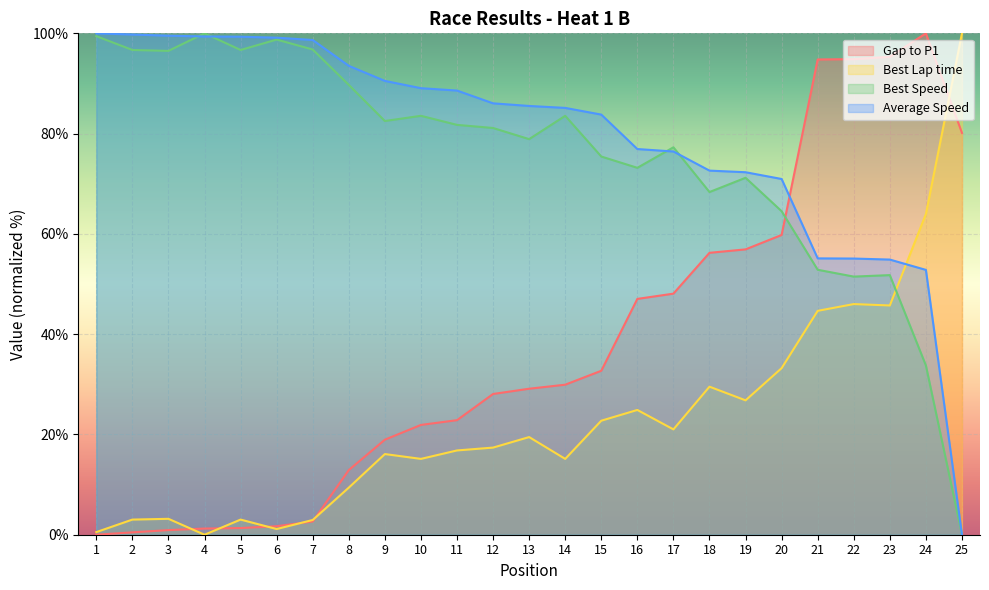

How many values in the Best Lap time series exceed 17?

13